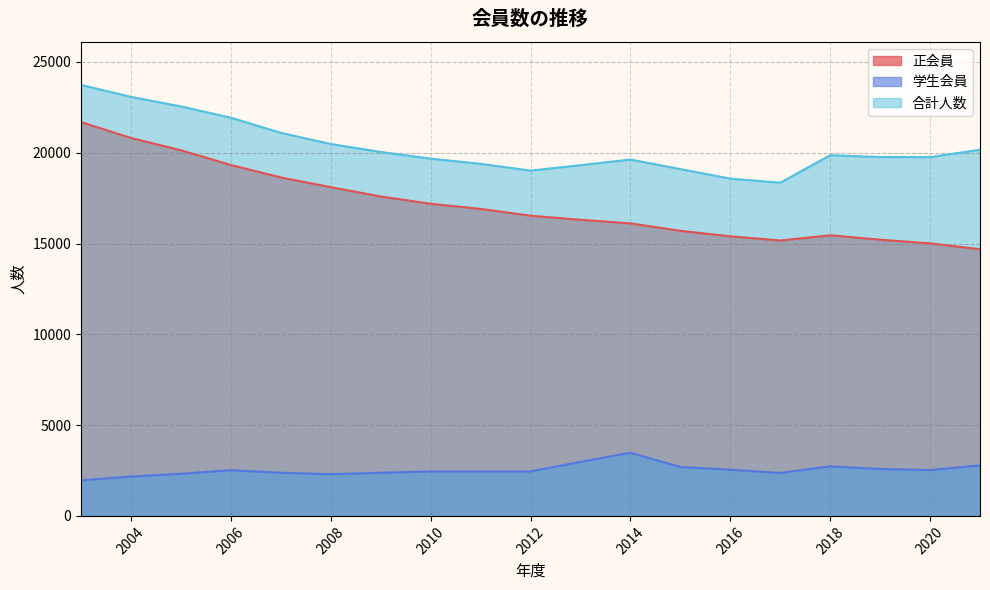

How many values in the 合計人数 series are below 19763?

9